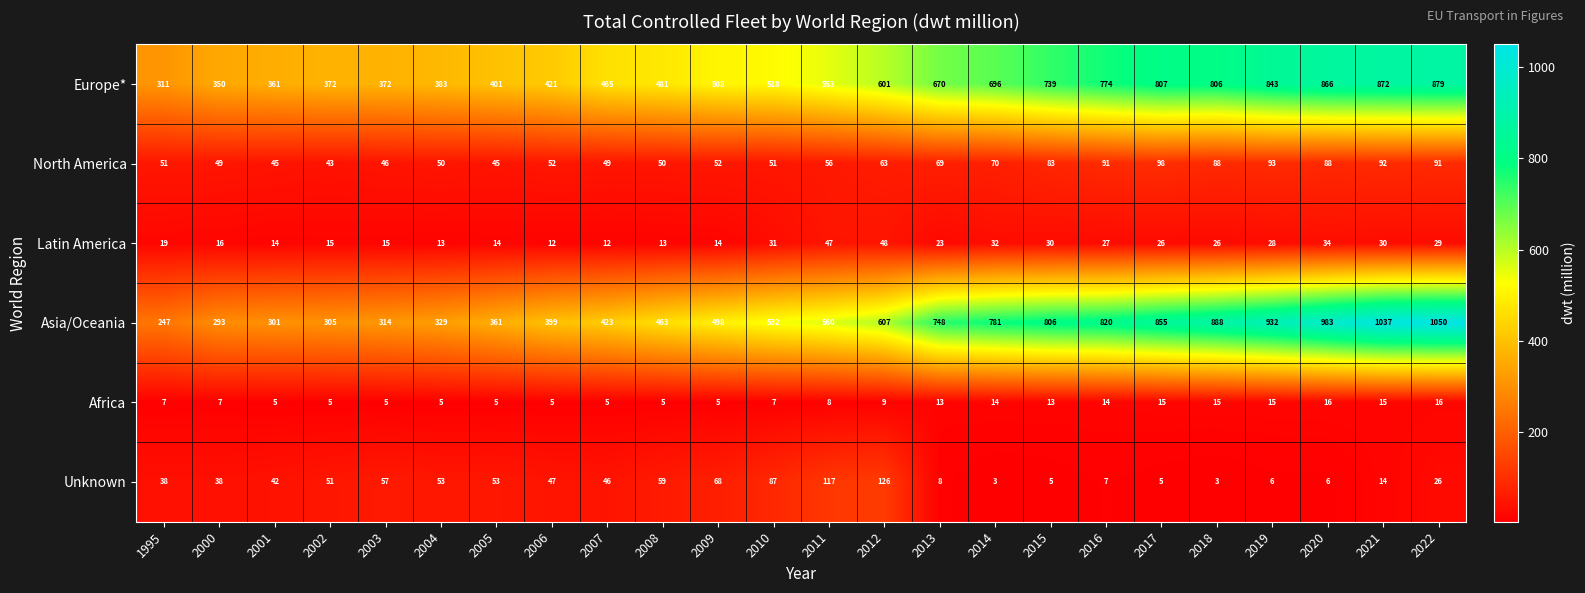

List the series in order of their peak value, lowest first.

Africa, Latin America, North America, Unknown, Europe*, Asia/Oceania